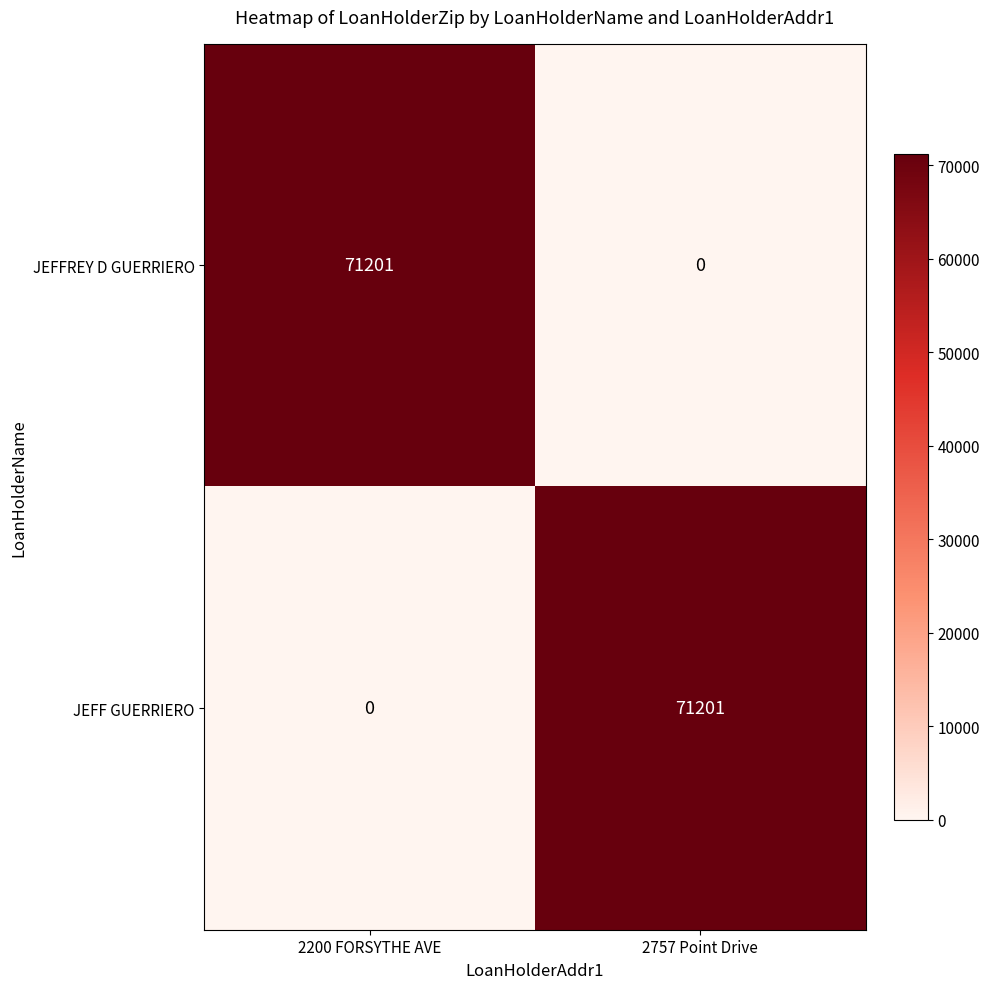

Rank the series at 2200 FORSYTHE AVE from highest to lowest value.

JEFFREY D GUERRIERO, JEFF GUERRIERO